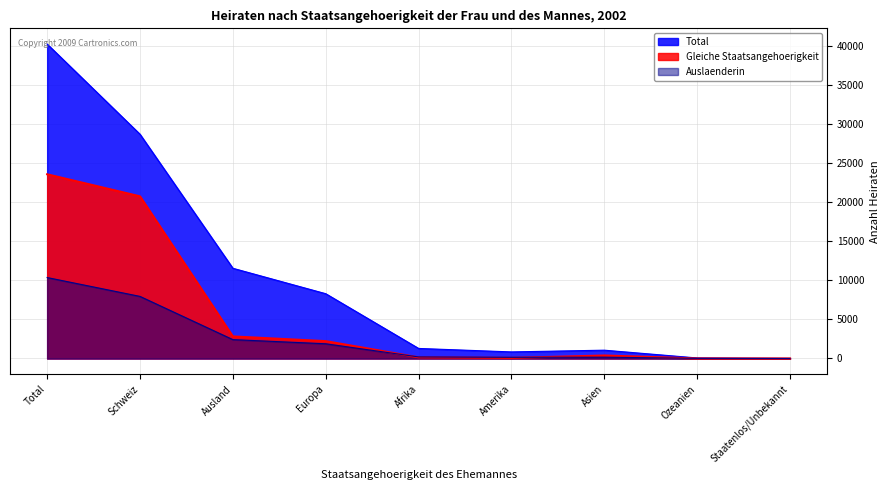

Rank the series by their average value, from highest to lowest.

Total, Gleiche Staatsangehoerigkeit, Auslaenderin